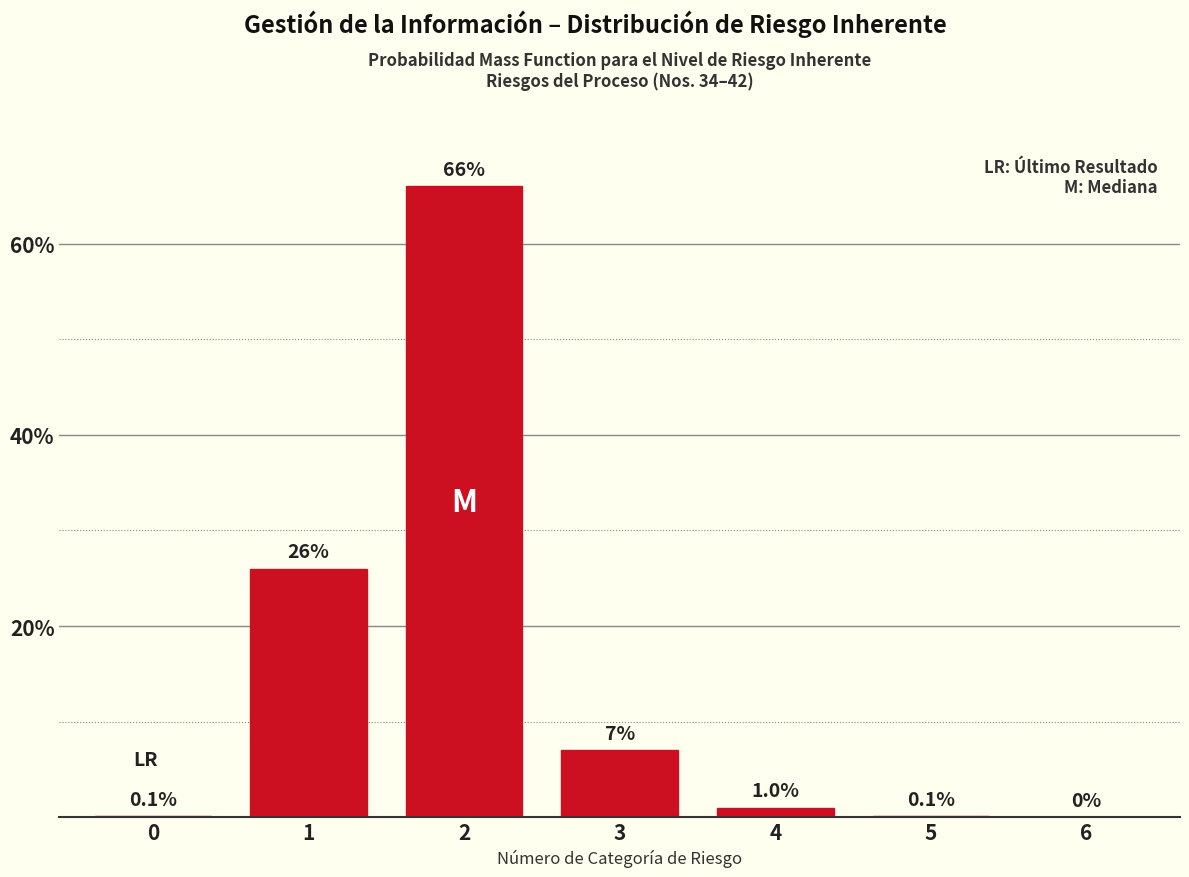

Reading left to right, what are all the values shown in this chart?

0=0.1	1=26.0	2=66.0	3=7.0	4=1.0	5=0.1	6=0.0